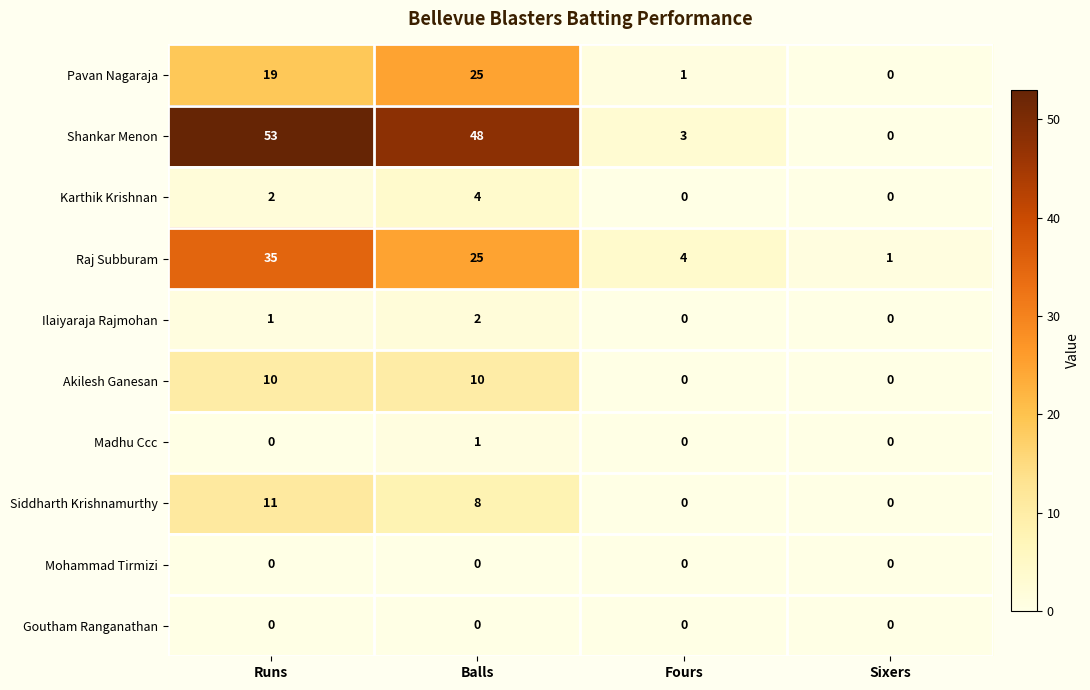

Is it true that Goutham Ranganathan equals 0 at Fours?

True